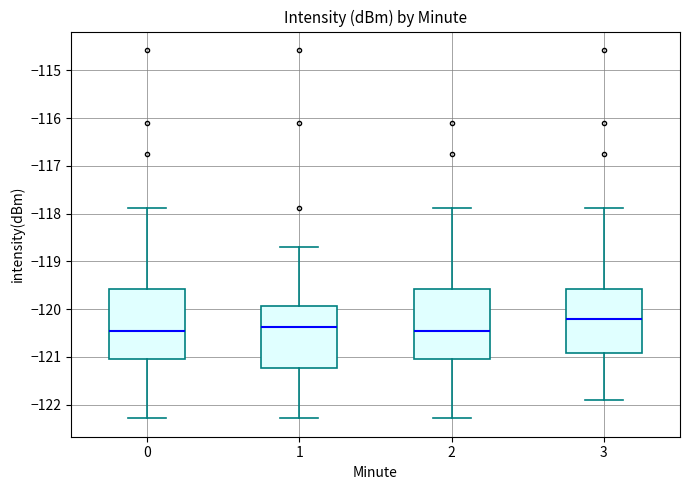

Which box has the highest median line?

3